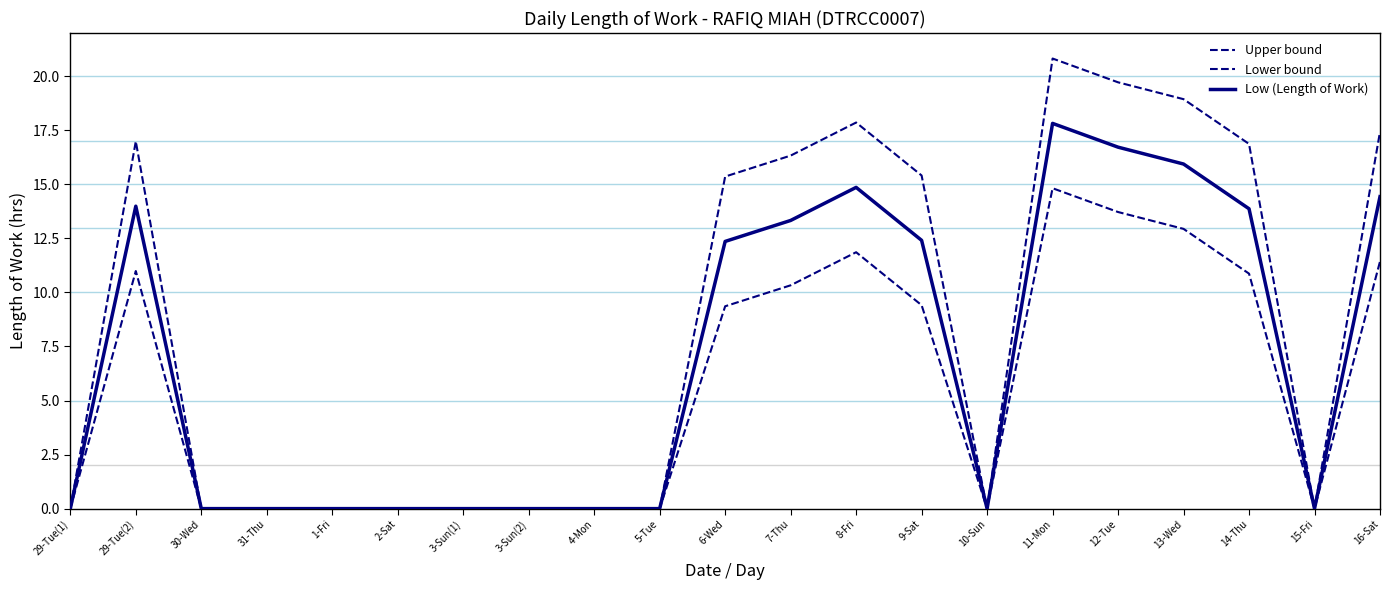

Is it true that Low (Length of Work) equals 0.0 at 3-Sun(1)?

True